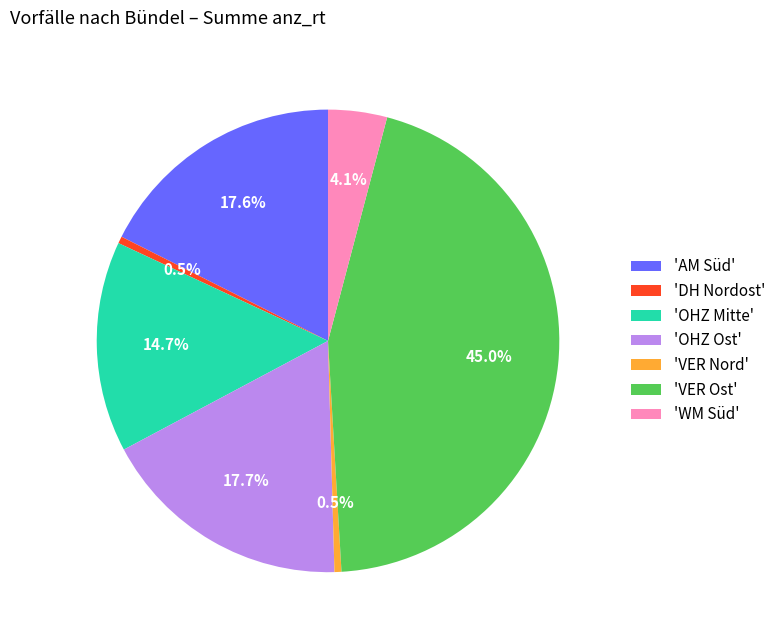

Which has a higher value, 'DH Nordost' or 'OHZ Mitte'?

'OHZ Mitte'